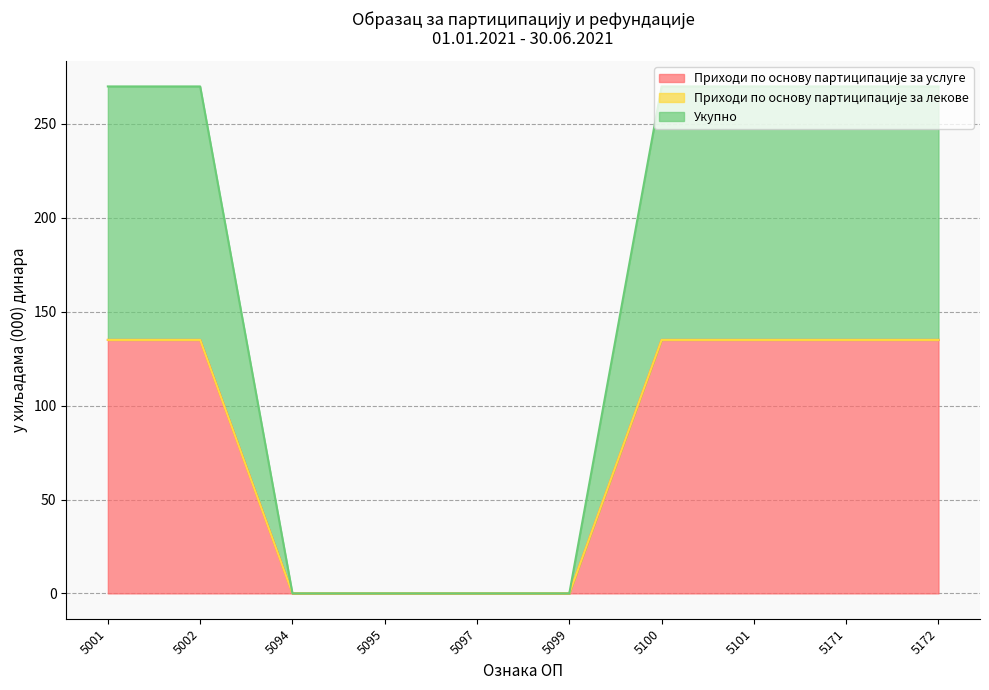

Which series has the largest total across all categories?

Приходи по основу партиципације за услуге